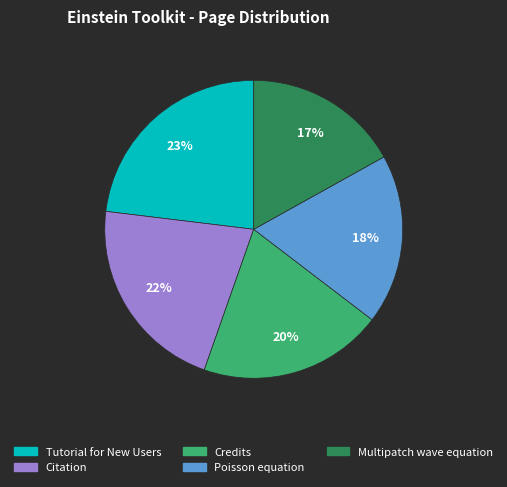

Which has a higher value, Tutorial for New Users or Credits?

Tutorial for New Users